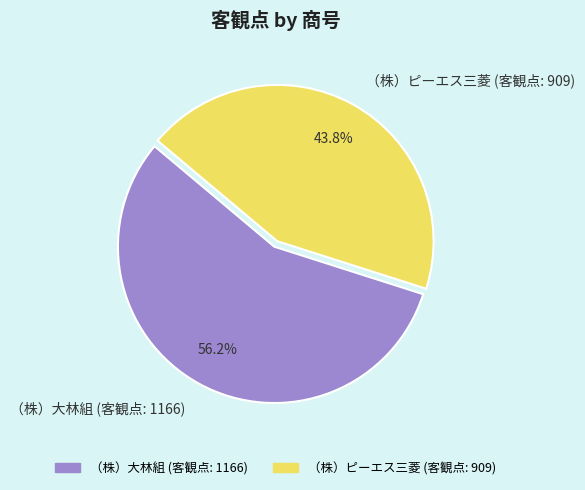

Rank the categories by value from lowest to highest.

（株）ピーエス三菱 (客観点: 909), （株）大林組 (客観点: 1166)